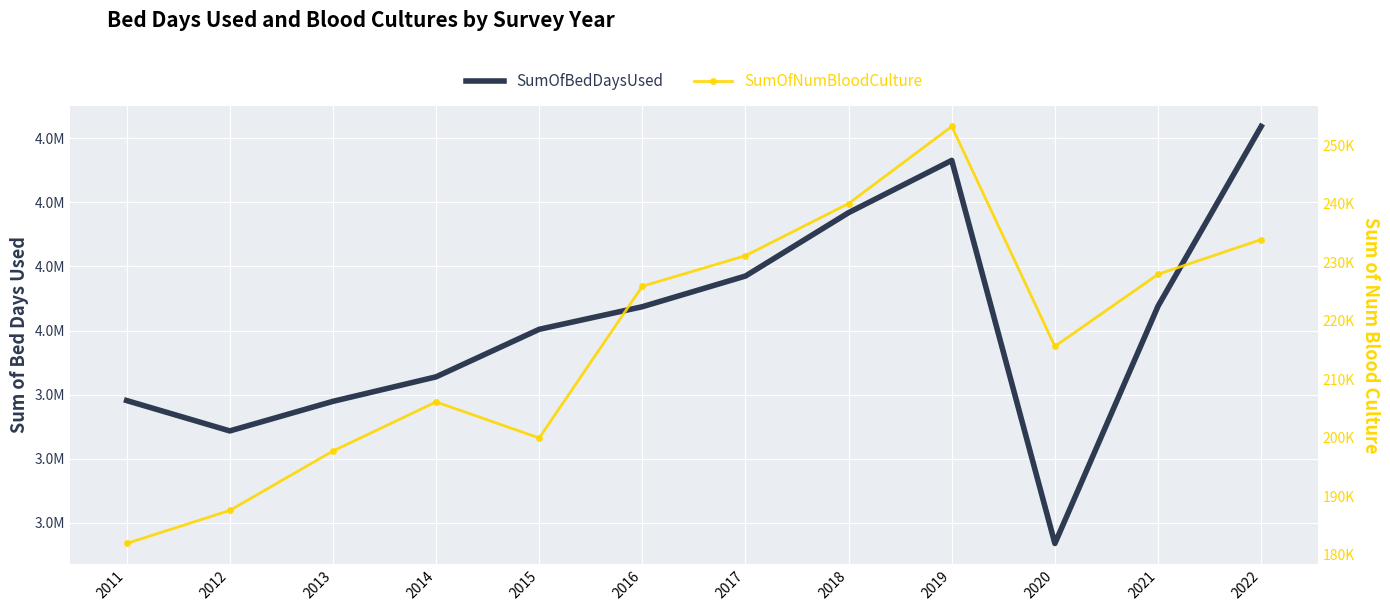

Rank the series by their average value, from highest to lowest.

SumOfBedDaysUsed, SumOfNumBloodCulture